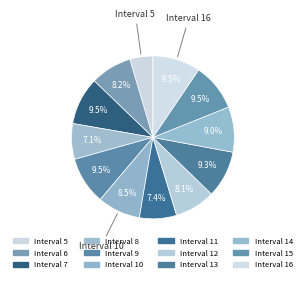

To the nearest percent, what is the difference between the largest and smallest slice percentages?

5%